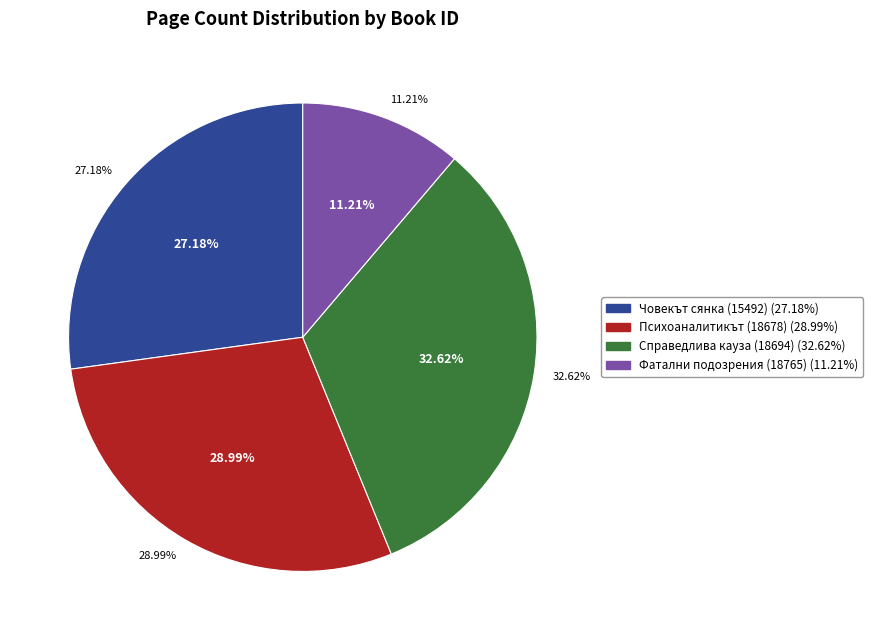

Rank the categories by value from highest to lowest.

Справедлива кауза (18694), Психоаналитикът (18678), Човекът сянка (15492), Фатални подозрения (18765)